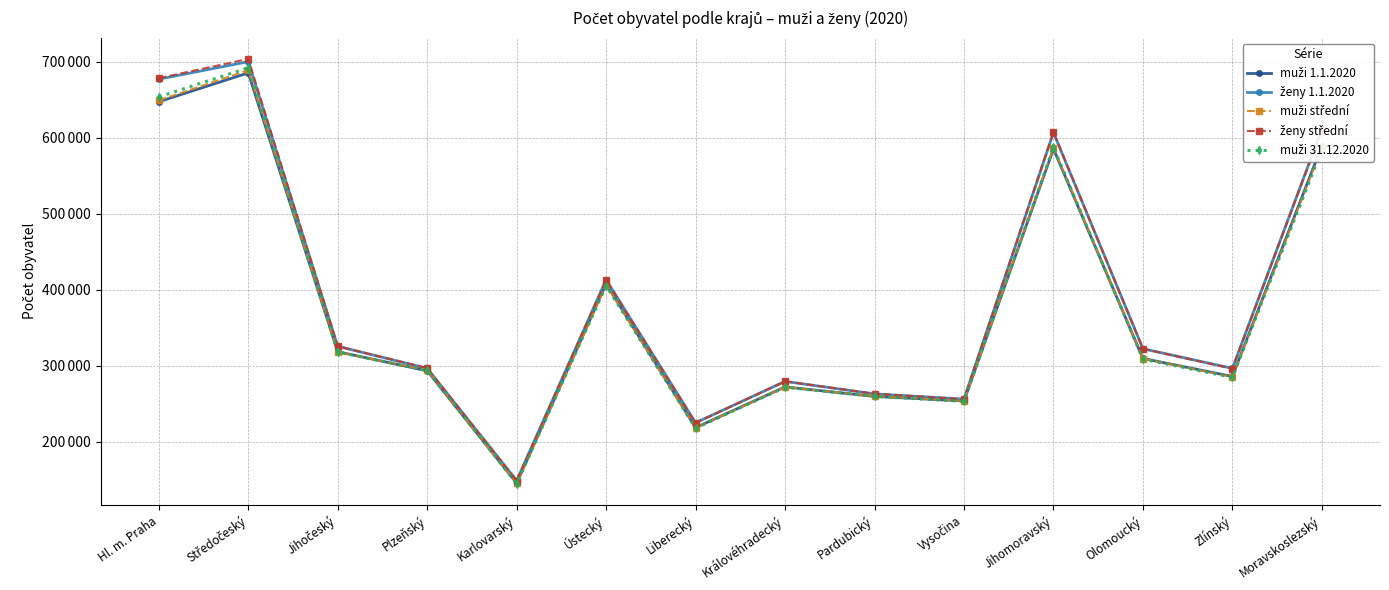

What is the average value of the ženy střední series?

387571